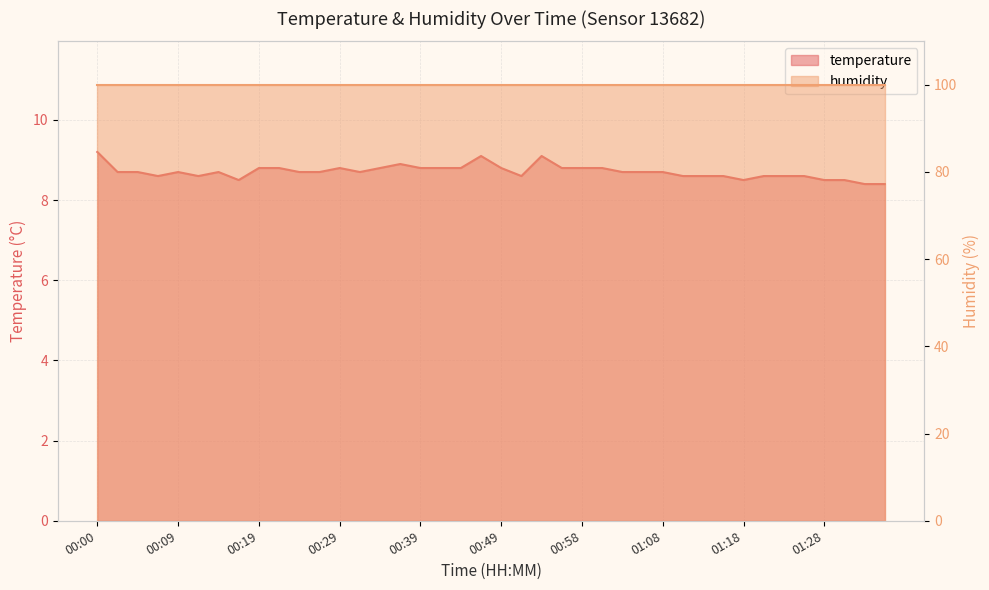

Which has a higher value, 00:09 or 01:25?

00:09